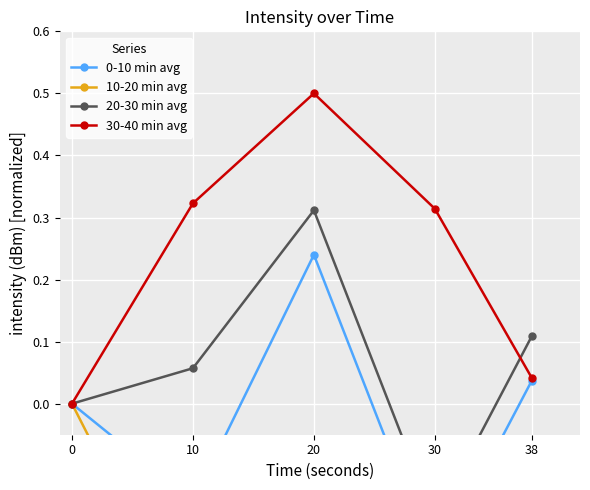

What value does the 20-30 min avg series have at 10?

0.1